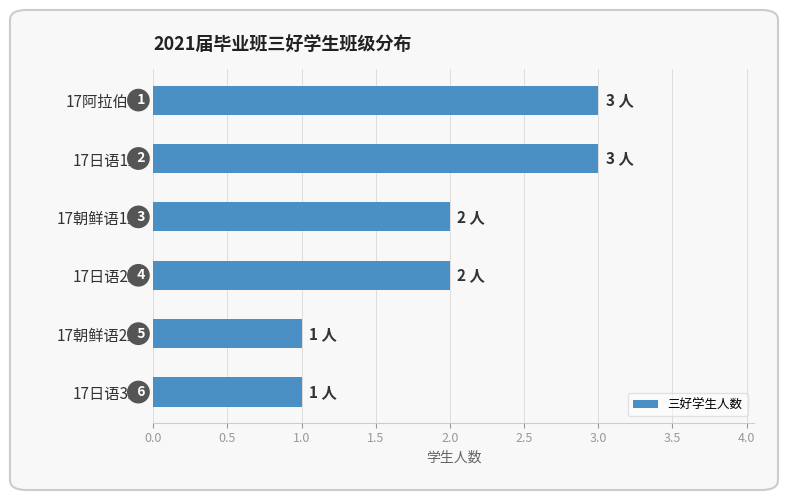

What is the label of the 6th bar from the bottom?

17阿拉伯语